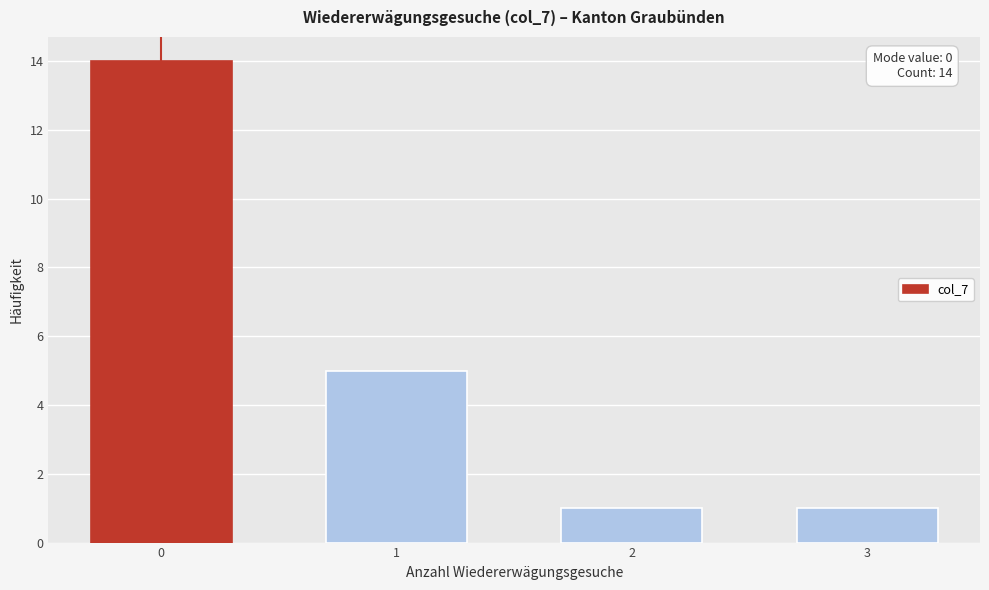

Reading left to right, what are all the values shown in this chart?

0=14	1=5	2=1	3=1